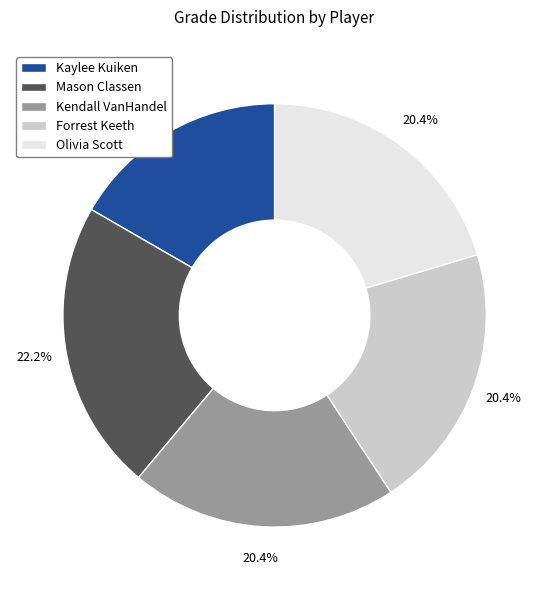

To the nearest percent, what is the difference between the Olivia Scott and Mason Classen slice percentages?

2%